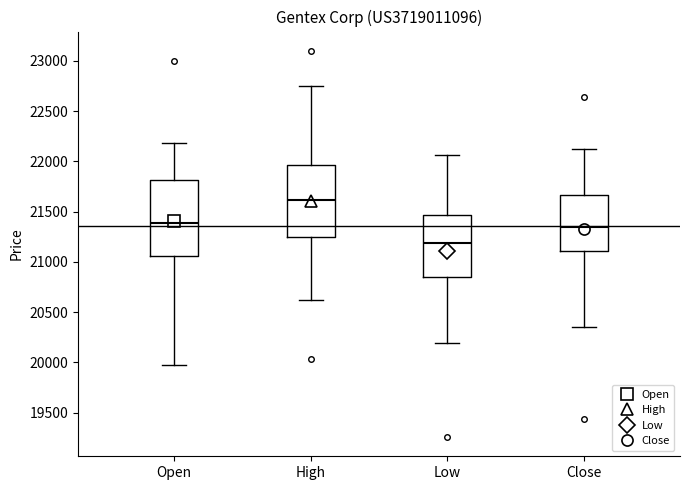

Which box has the highest median line?

High